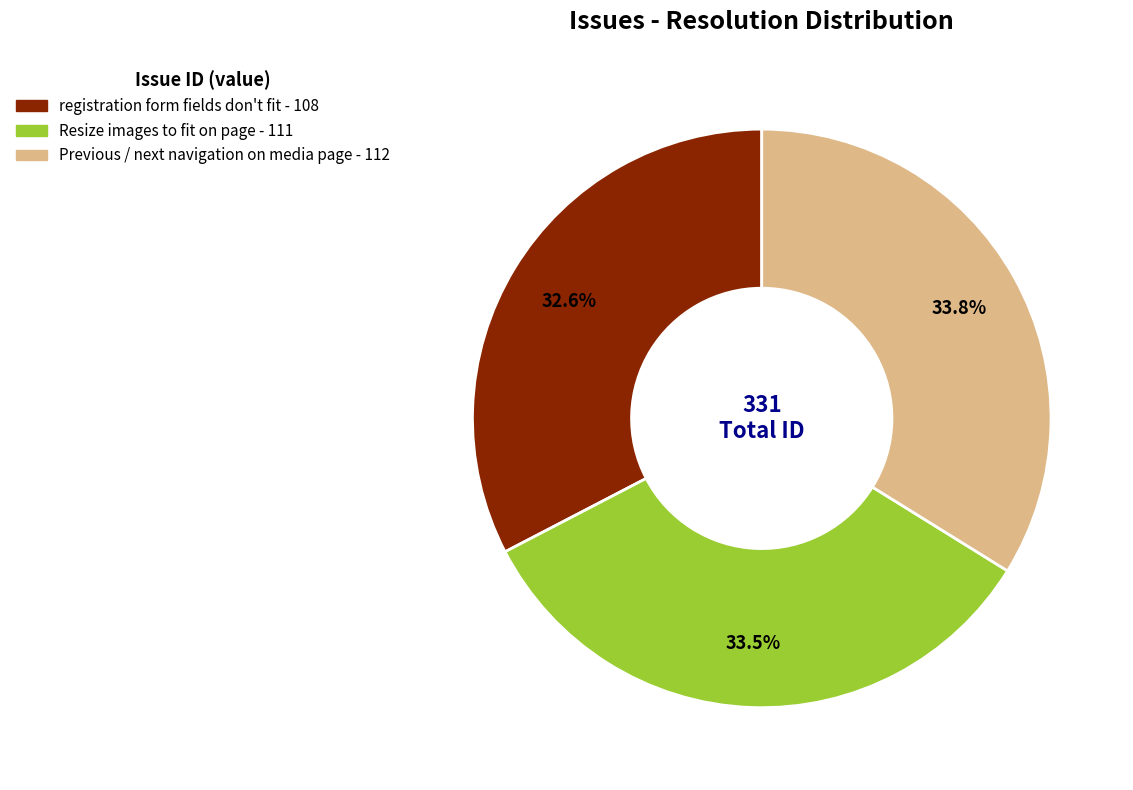

The Resize images to fit on page slice represents 43% of the pie. True or false?

False